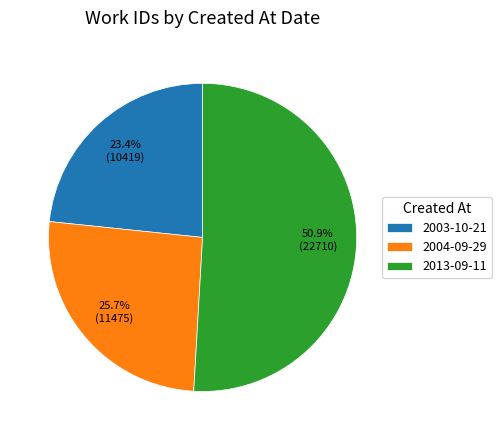

How many slices are in this pie chart?

3